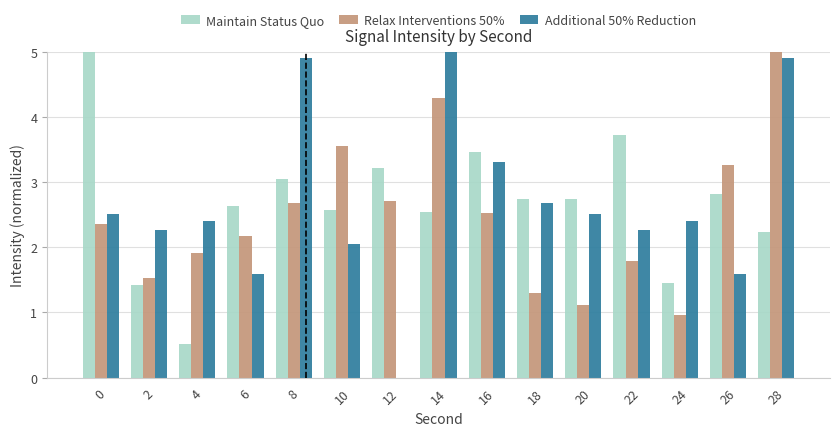

What is the total value across all series at 20?

6.4